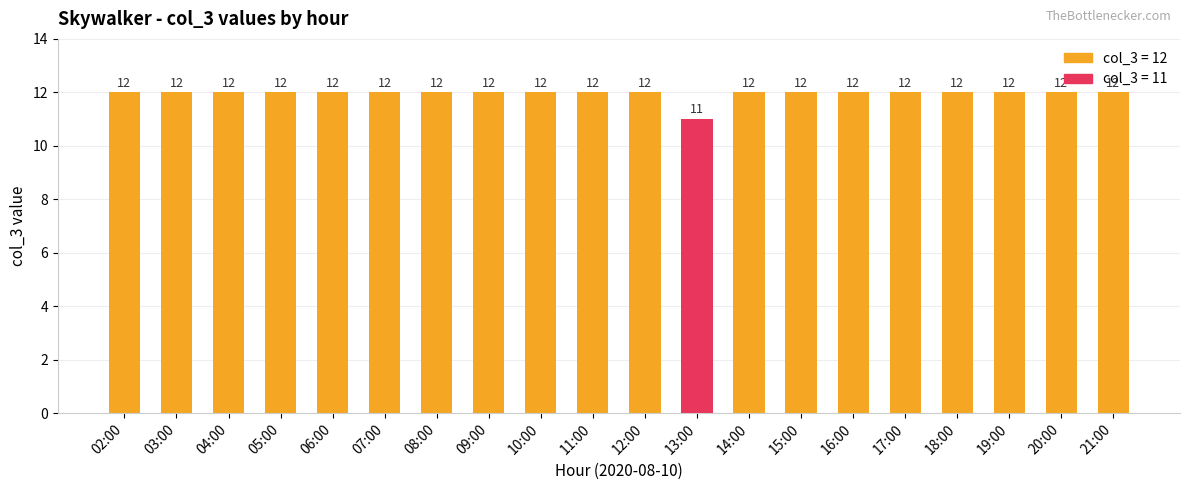

What is the label of the 13th bar from the right?

09:00